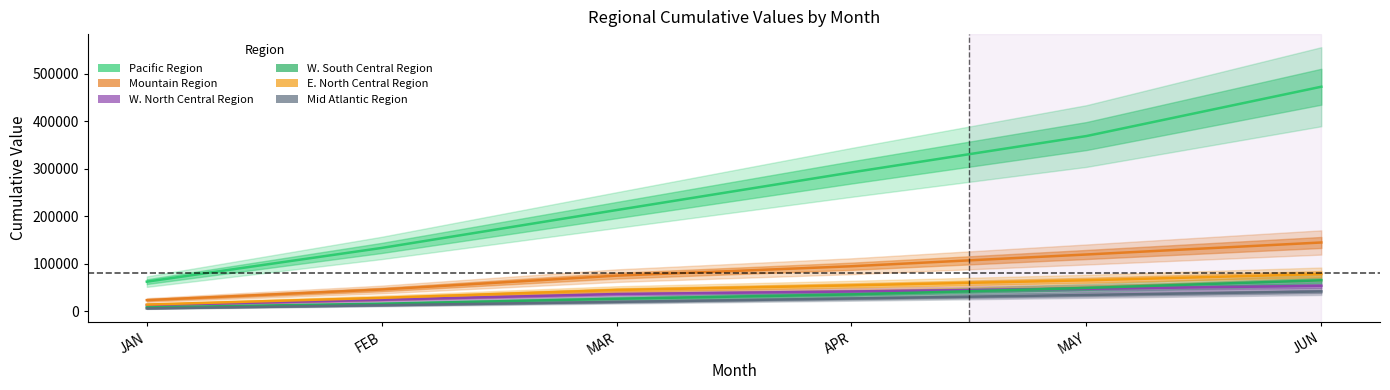

What is the minimum value shown in the chart?

6161.5